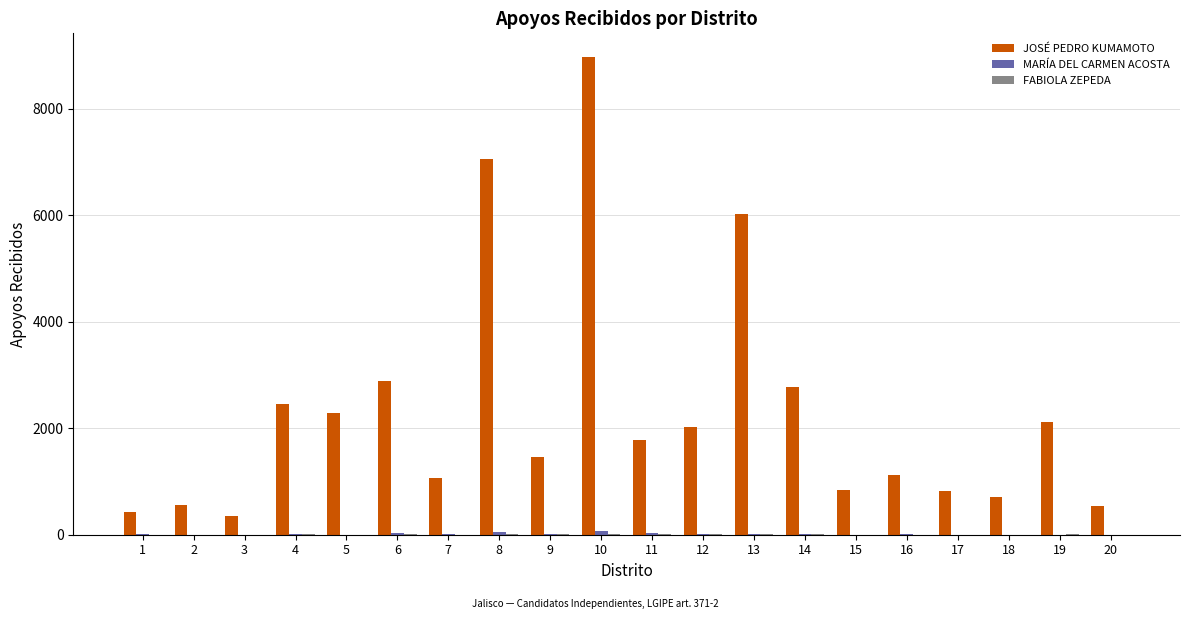

At which category is the sum across all series the highest?

10